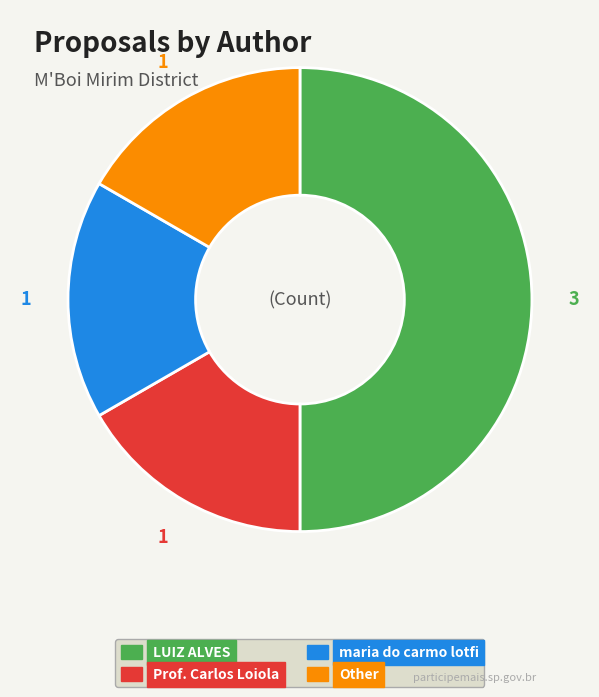

Approximately how many times larger is the value at Other compared to LUIZ ALVES?

0.3